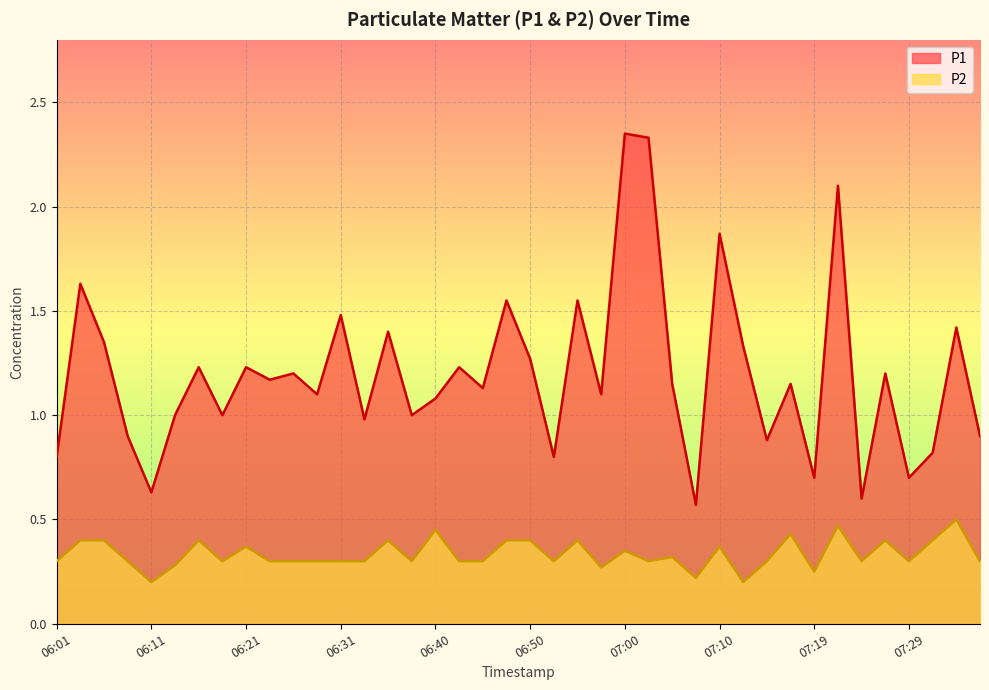

True or false: P1 and P2 cross at least once.

False